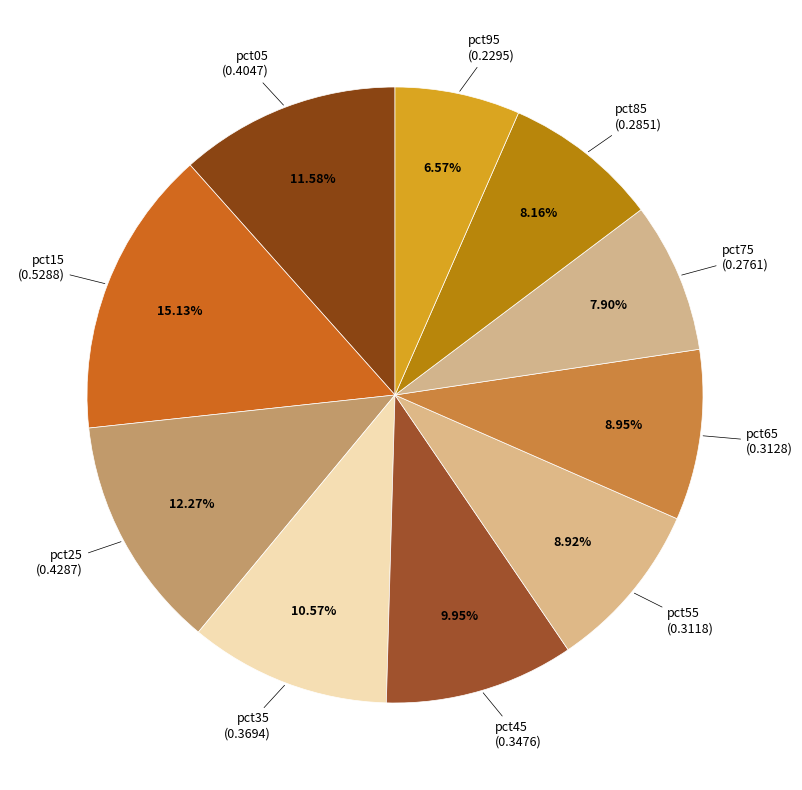

Rank the categories by value from highest to lowest.

pct15, pct25, pct05, pct35, pct45, pct65, pct55, pct85, pct75, pct95